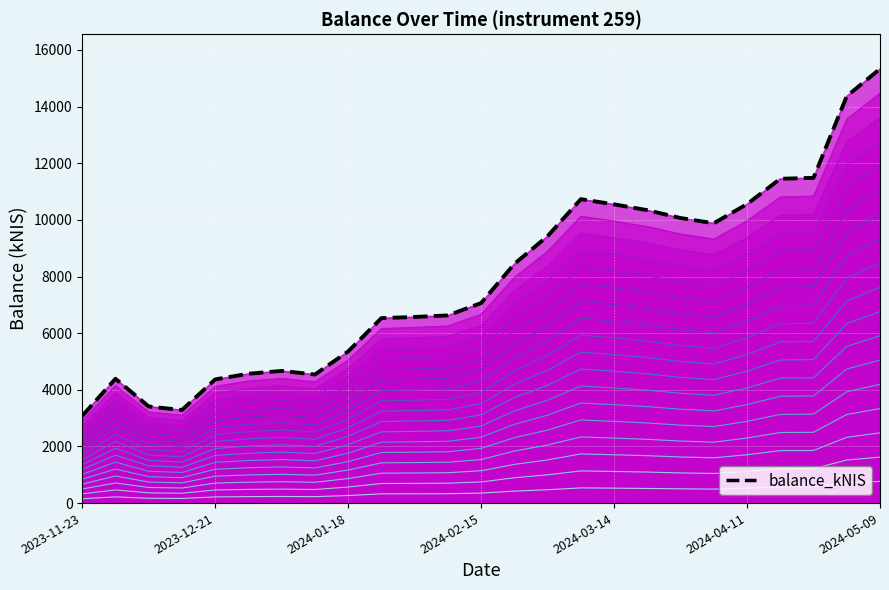

True or false: the data shows 3090.4 at 2024-05-09.

False